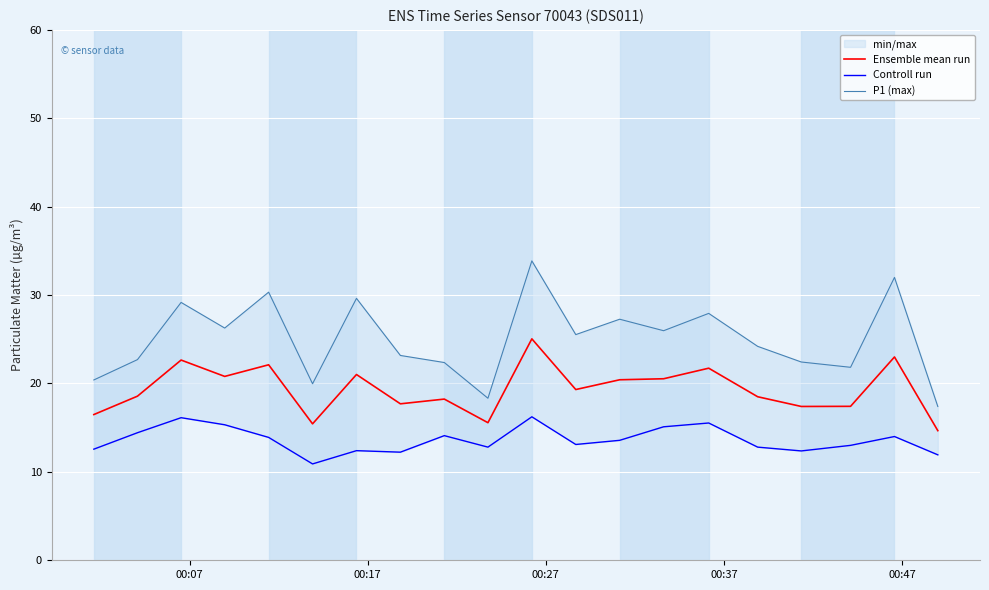

The value of Controll run at 5 is 5.2. True or false?

False